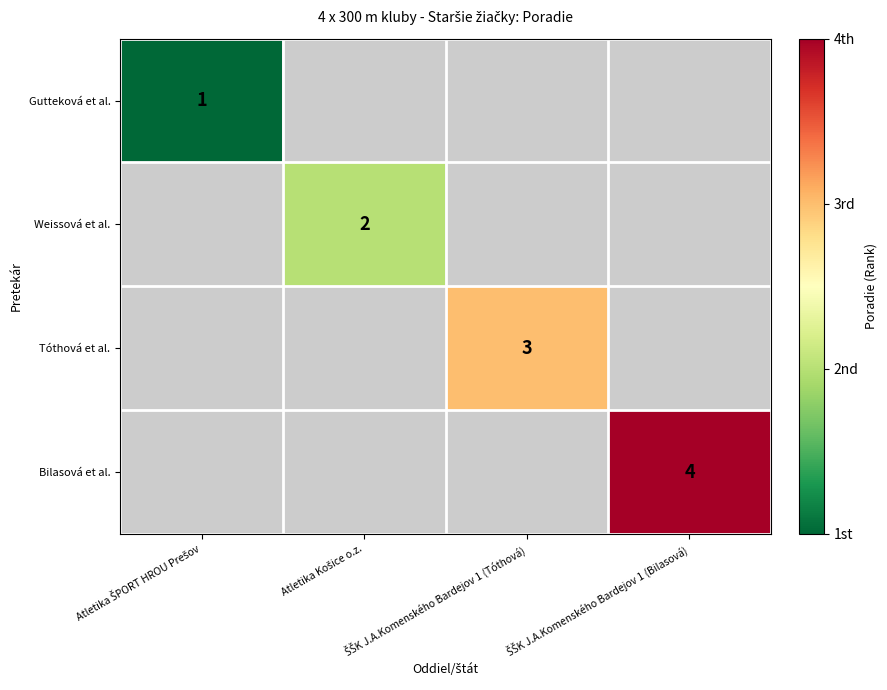

How many categories are shown in the chart?

4